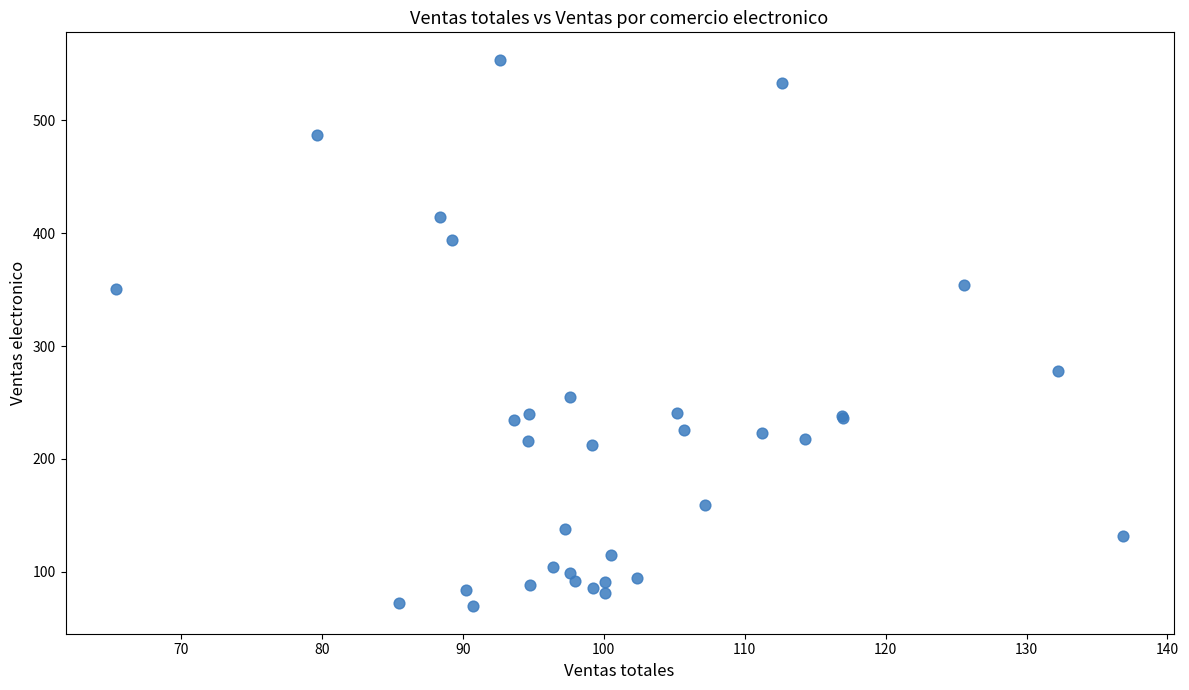

What Y value in the scatter plot is closest to 311?

277.6